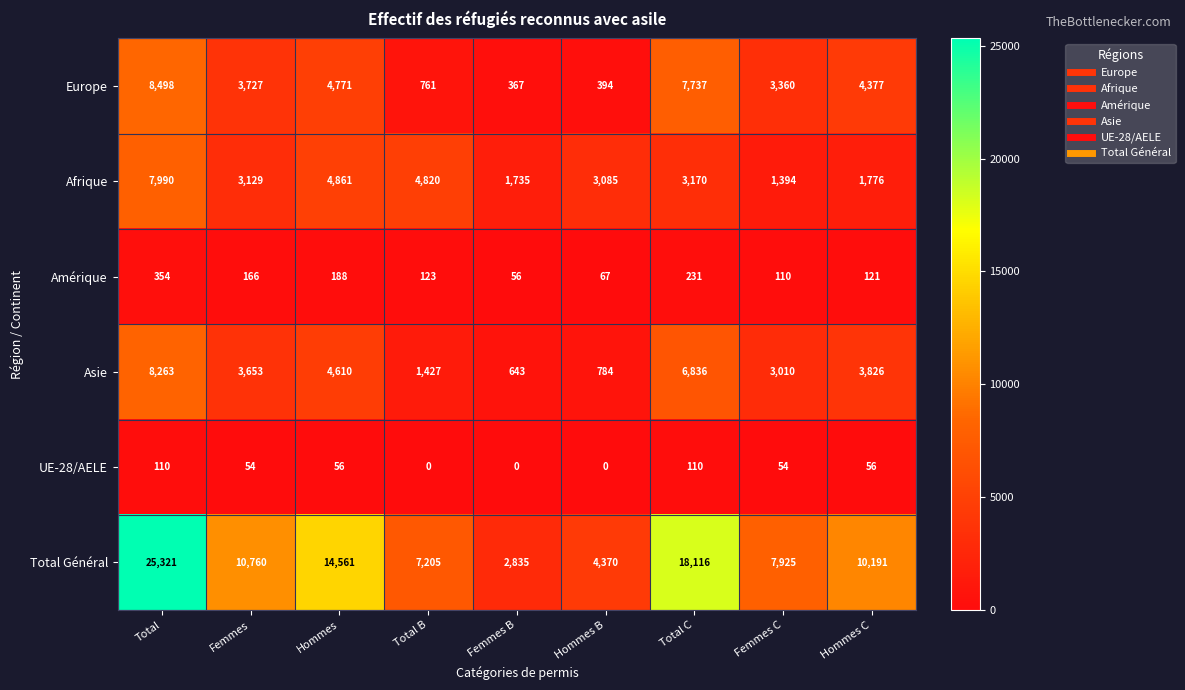

List the labels in order of Total Général value, smallest first.

Femmes B, Hommes B, Total B, Femmes C, Hommes C, Femmes, Hommes, Total C, Total